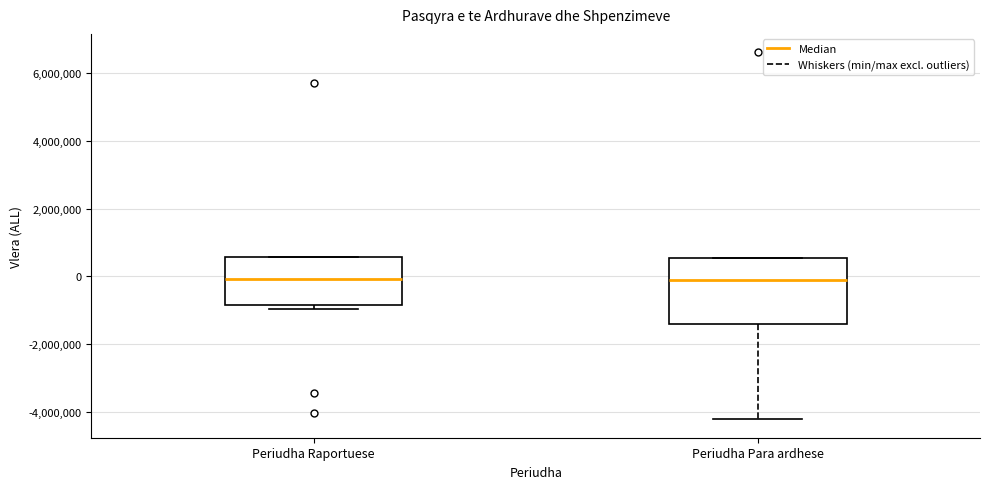

Where is the lower edge of the box for Periudha Para ardhese on the y-axis? The values are not printed on the chart, so give them approximately, as read against the axis.

-1400000